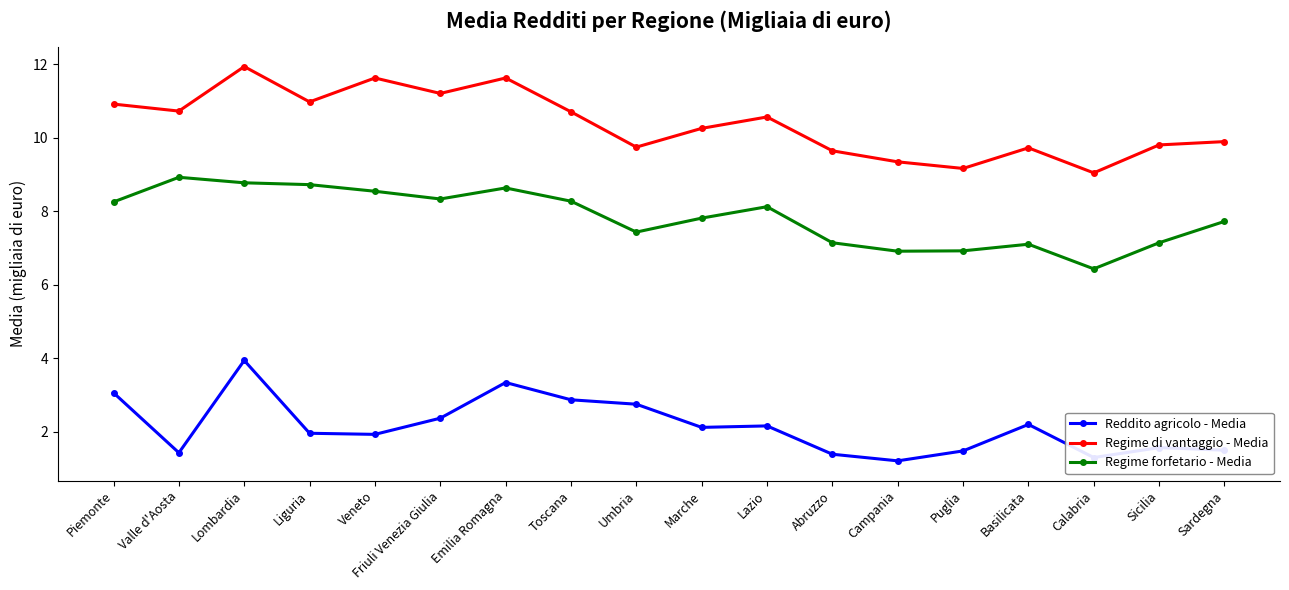

True or false: Regime forfetario - Media and Reddito agricolo - Media cross at least once.

False